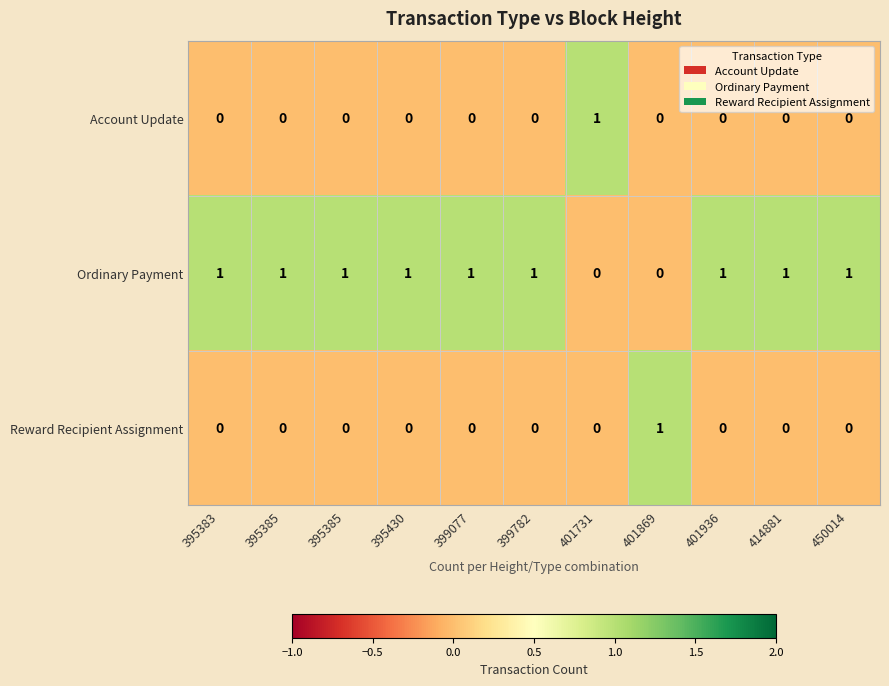

Reading left to right, list all the values displayed in this chart.

Account Update: 395383=0	395385=0	395385=0	395430=0	399077=0	399782=0	401731=1	401869=0	401936=0	414881=0	450014=0
Ordinary Payment: 395383=1	395385=1	395385=1	395430=1	399077=1	399782=1	401731=0	401869=0	401936=1	414881=1	450014=1
Reward Recipient Assignment: 395383=0	395385=0	395385=0	395430=0	399077=0	399782=0	401731=0	401869=1	401936=0	414881=0	450014=0